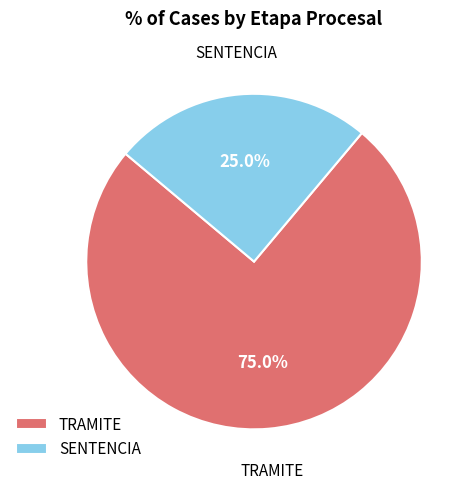

Which category has the smallest portion of the pie?

SENTENCIA